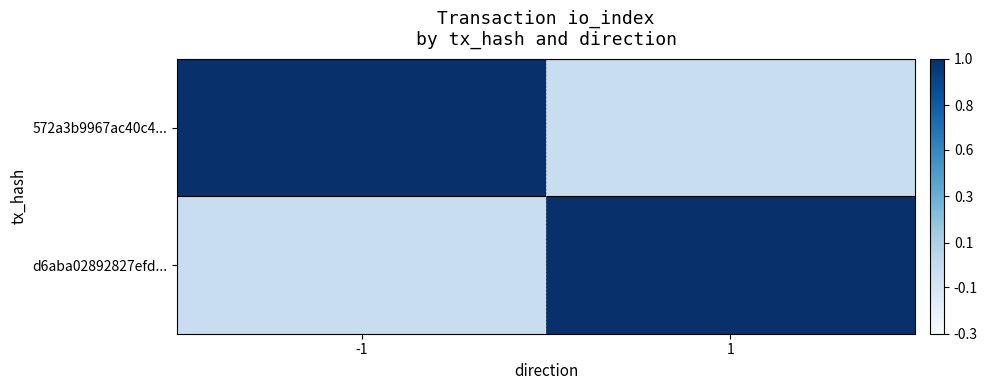

Count the number of data series in this chart.

2